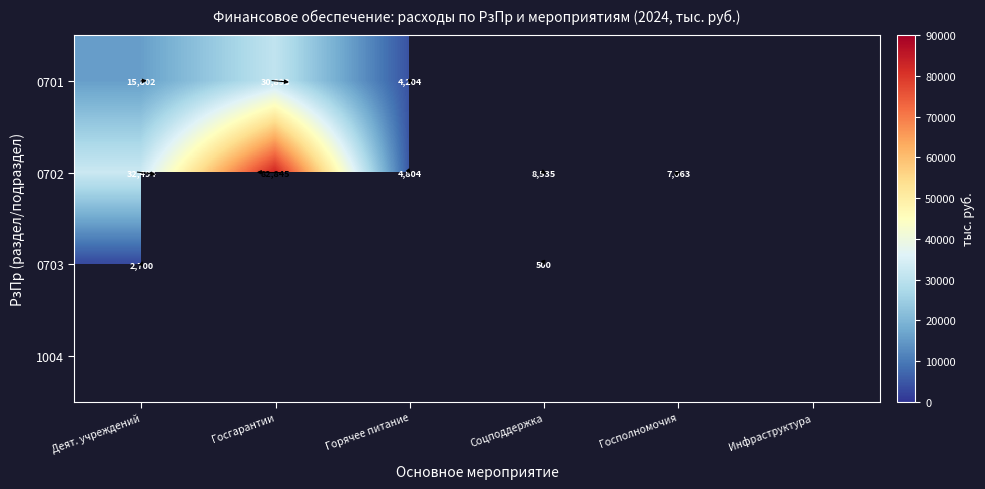

True or false: 0702 has a value of 3434.5 at Госполномочия.

False